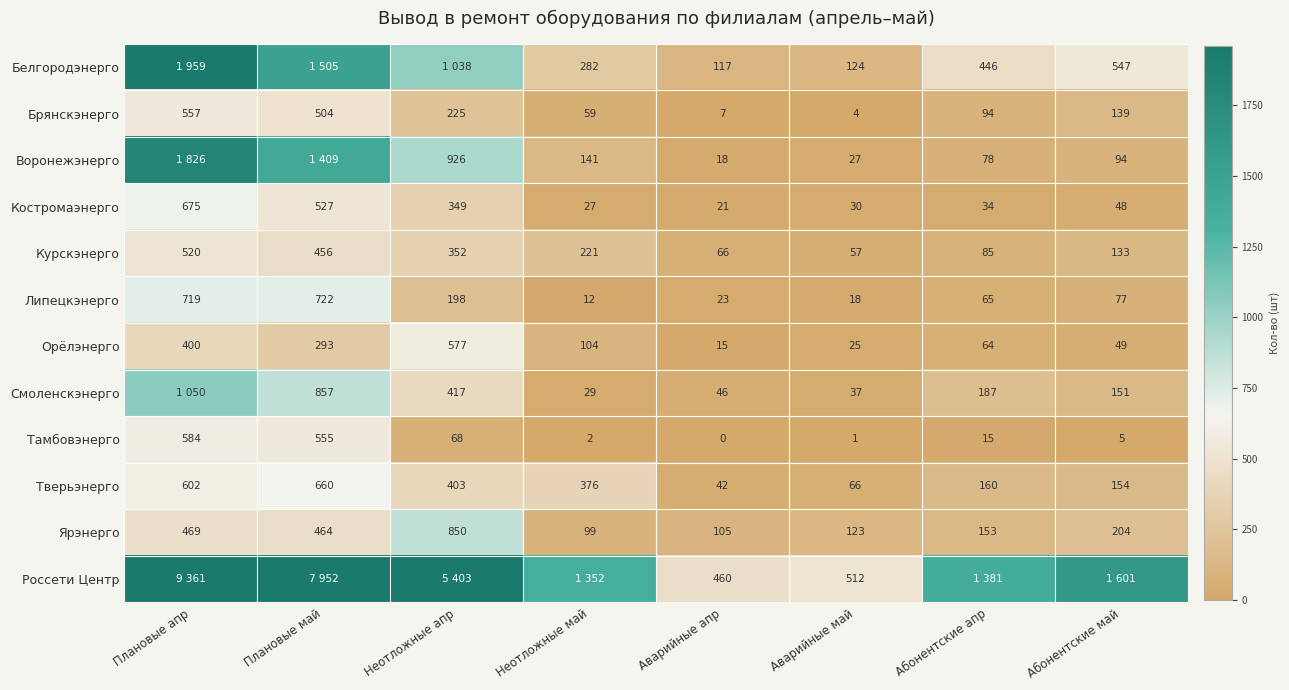

List the series in order of their peak value, highest first.

Россети Центр, Белгородэнерго, Воронежэнерго, Смоленскэнерго, Ярэнерго, Липецкэнерго, Костромаэнерго, Тверьэнерго, Тамбовэнерго, Орёлэнерго, Брянскэнерго, Курскэнерго